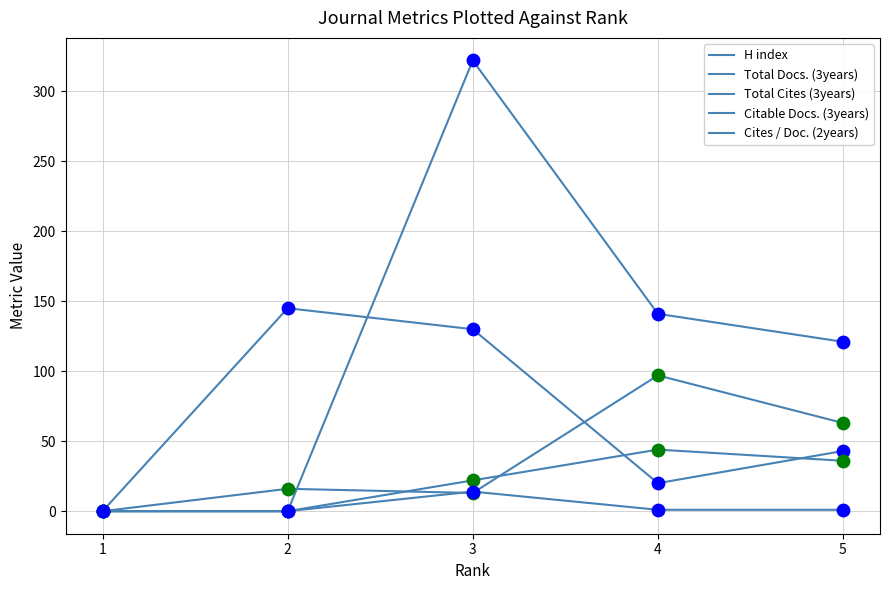

How many lines are shown in the chart?

5